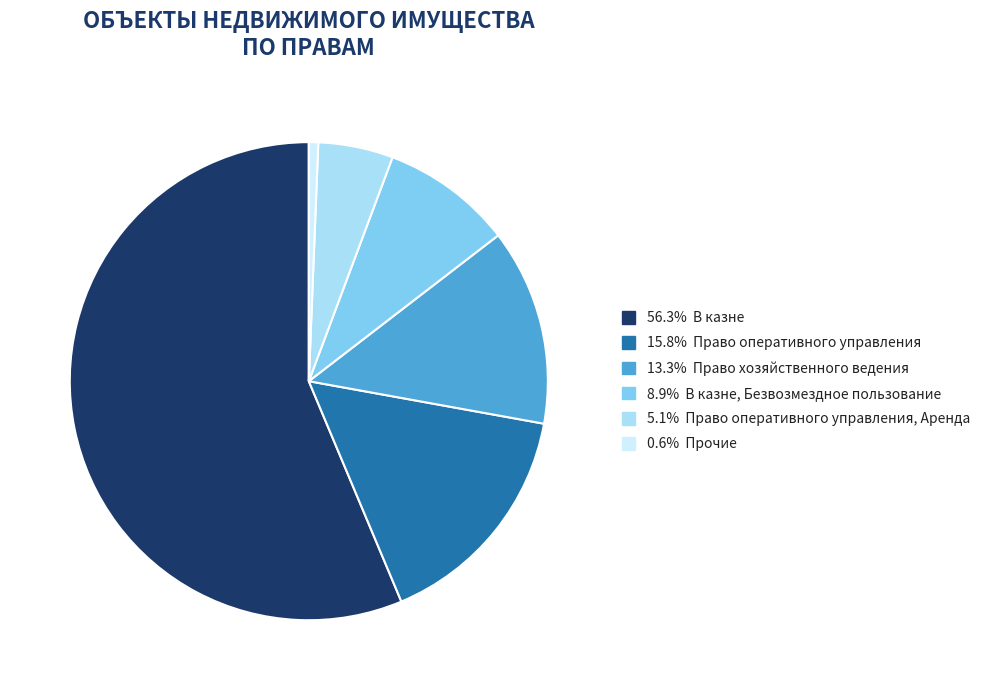

Does any single category account for the majority?

Yes